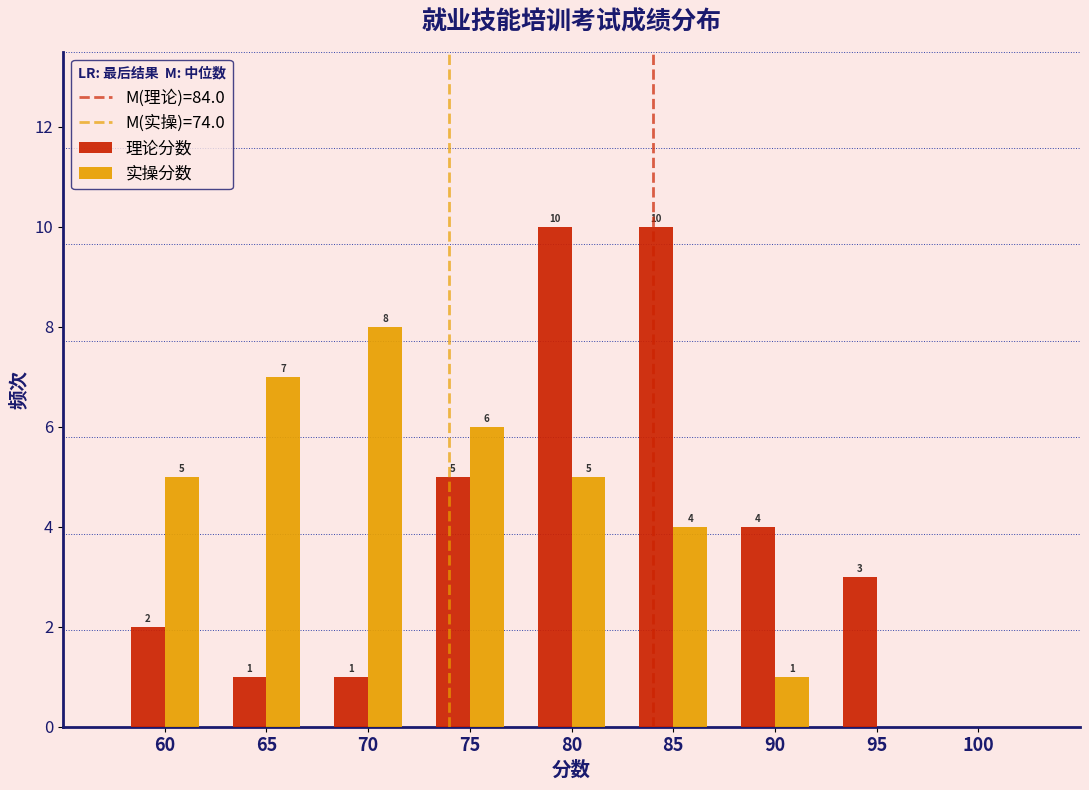

Reading left to right, list all the values displayed in this chart.

理论分数: 60=2	65=1	70=1	75=5	80=10	85=10	90=4	95=3
实操分数: 60=5	65=7	70=8	75=6	80=5	85=4	90=1	95=0